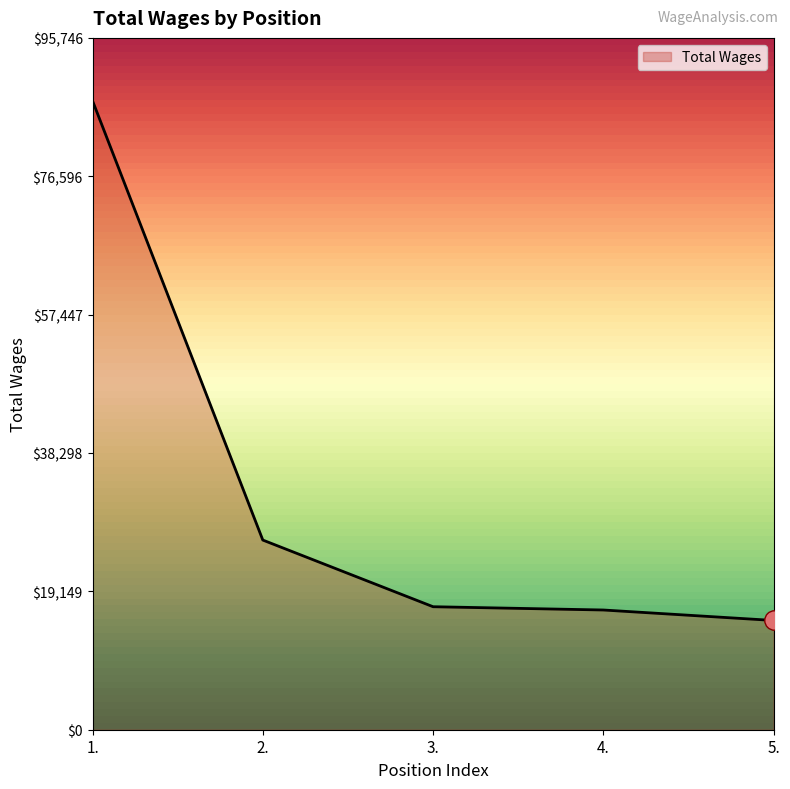

The chart shows a value of 16569 at 4.. True or false?

True